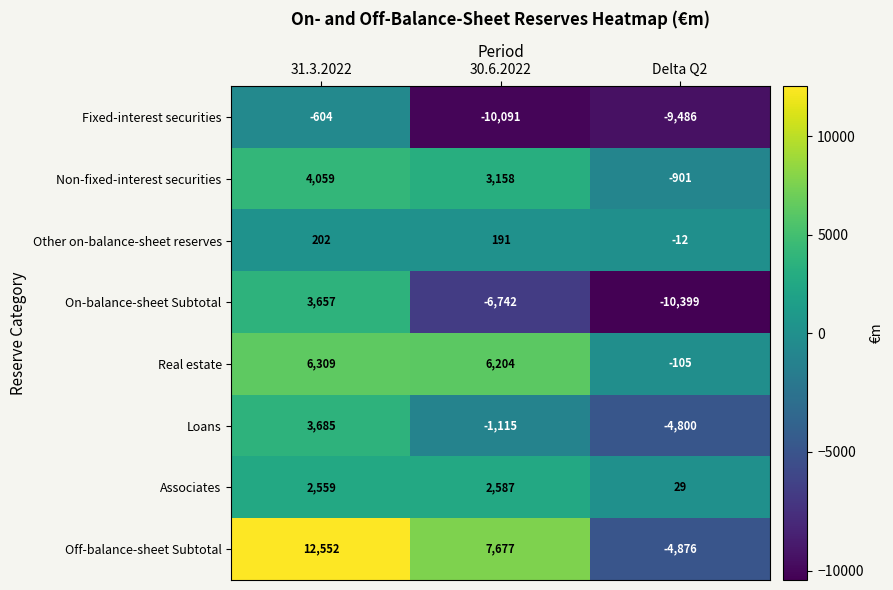

What is the difference between the maximum and minimum values in the On-balance-sheet Subtotal series?

14056